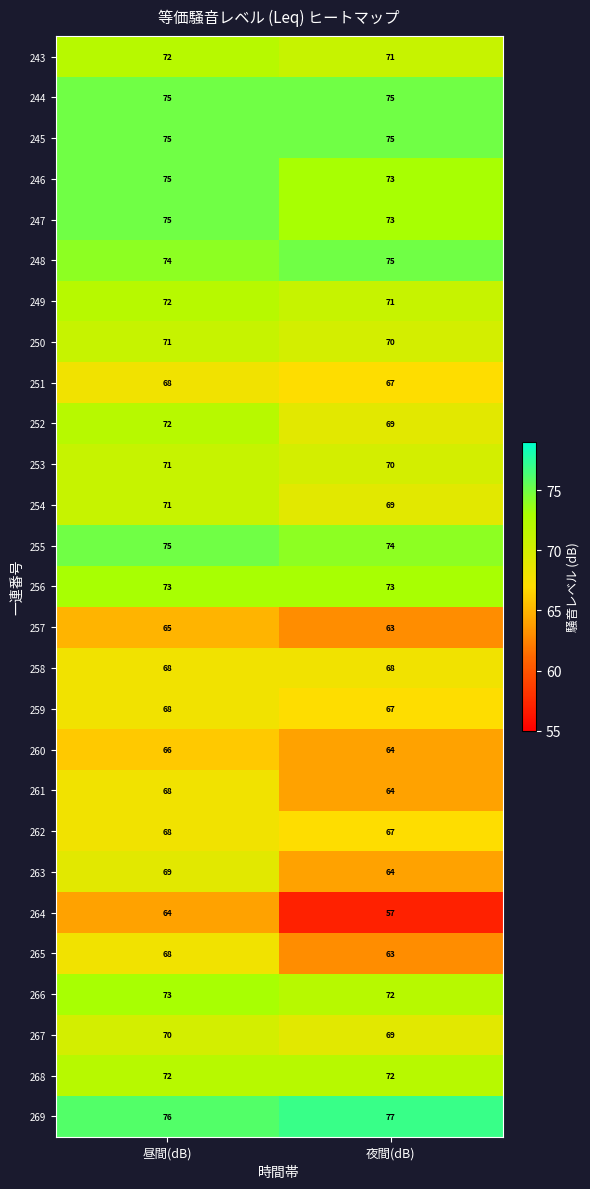

What is the smallest value displayed?

57